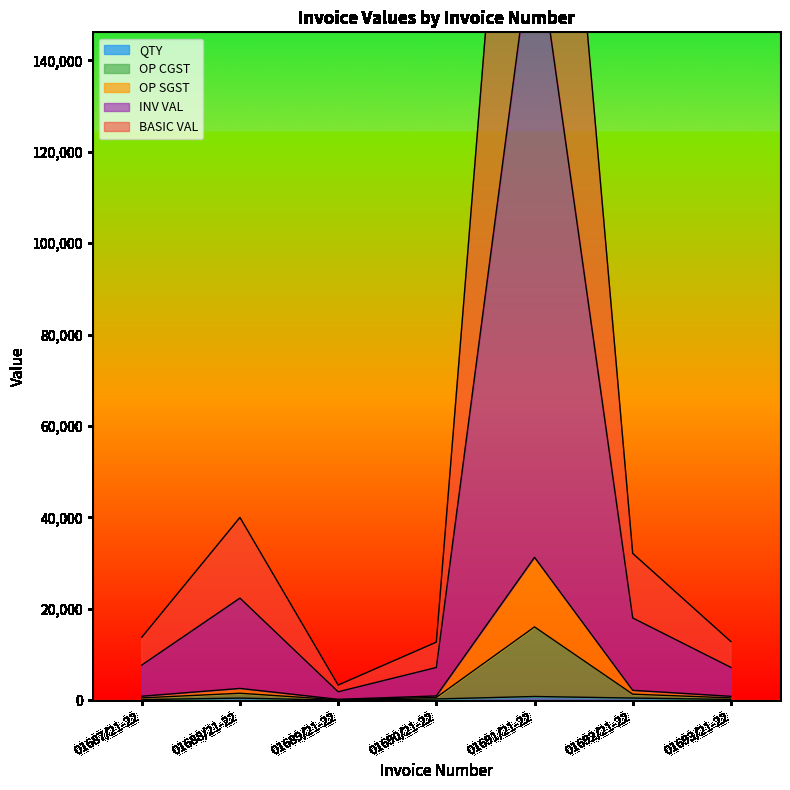

What are all the series names shown in the legend?

QTY, BASIC VAL, OP CGST, OP SGST, INV VAL